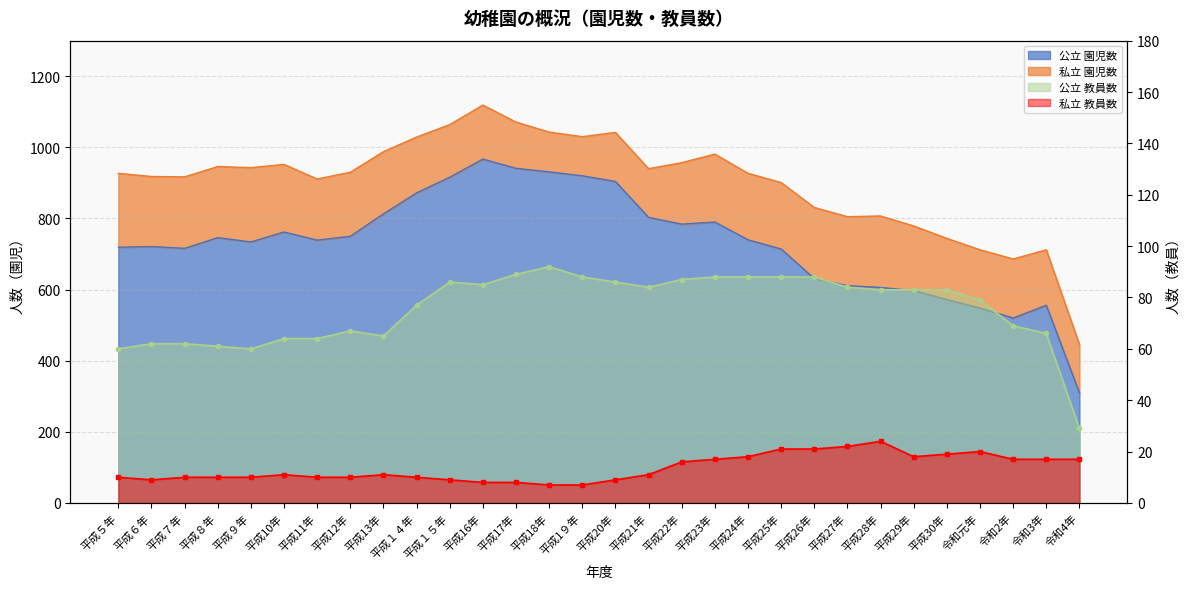

At which label does 私立 教員数 first exceed 11?

平成22年